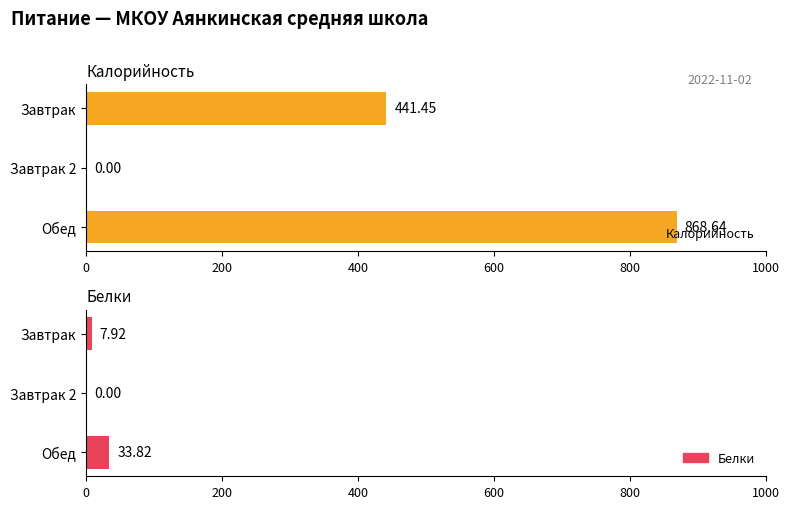

What is the average value of the Калорийность series?

436.7